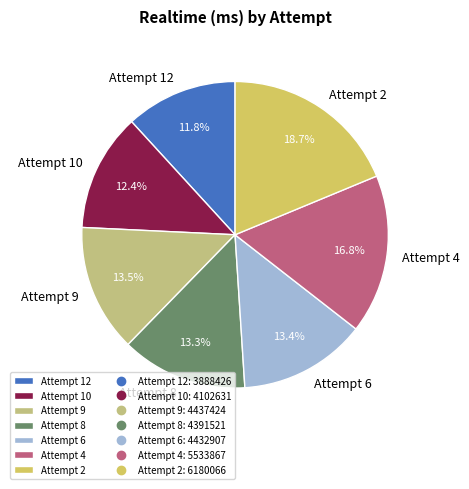

Combined, do Attempt 8 and Attempt 2 account for over 50%?

No